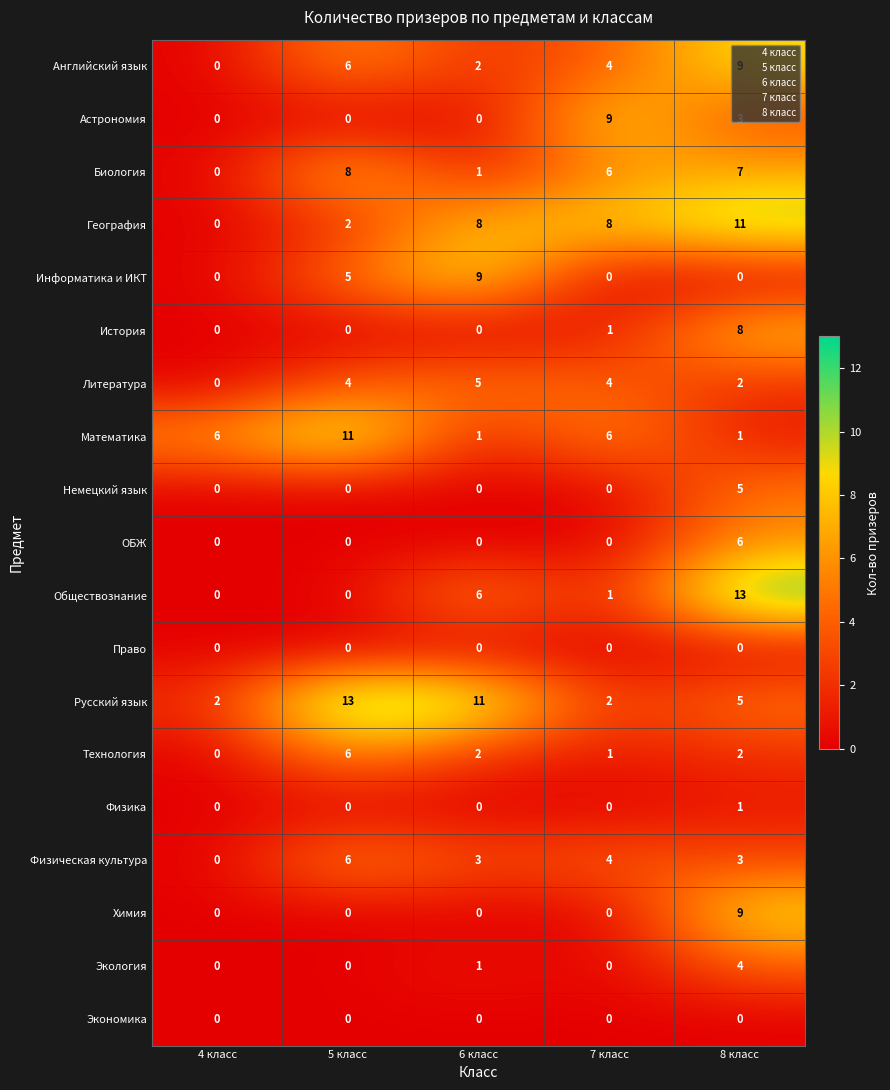

Where is Информатика и ИКТ nearest to the value 4?

5 класс